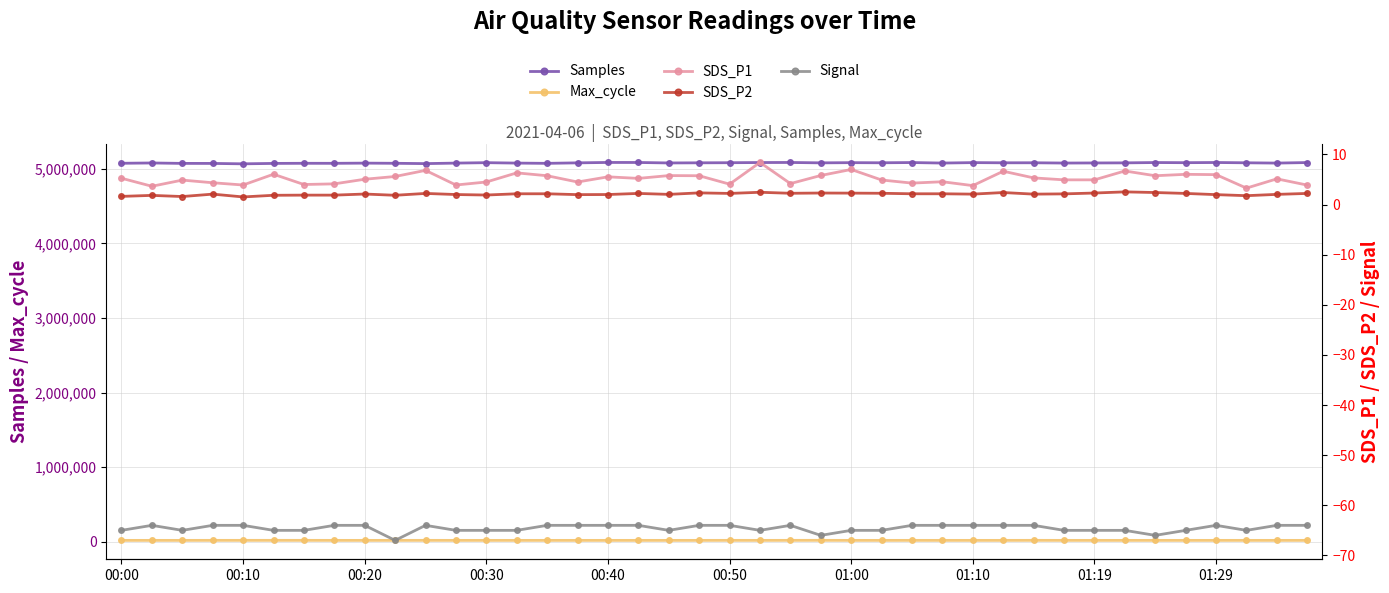

How many lines are shown in the chart?

5